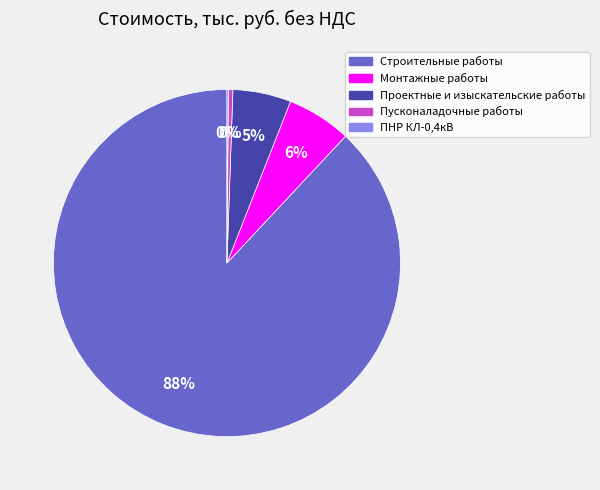

Does any single category account for the majority?

Yes